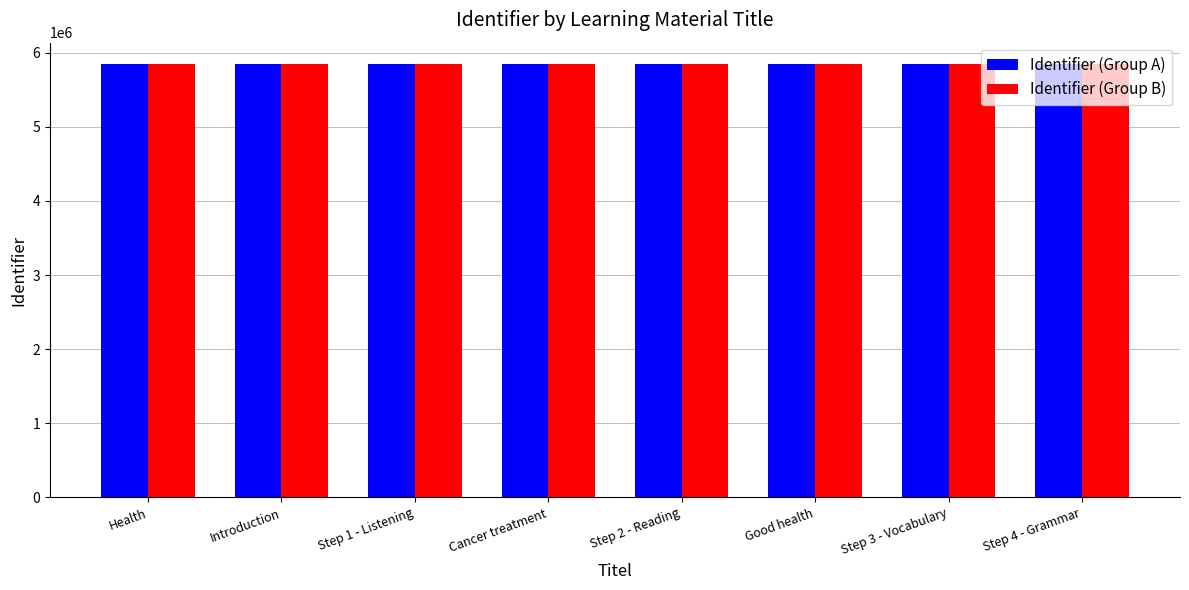

What is the sum of the Identifier (Group B) values at Step 4 - Grammar and Step 2 - Reading?

11683950